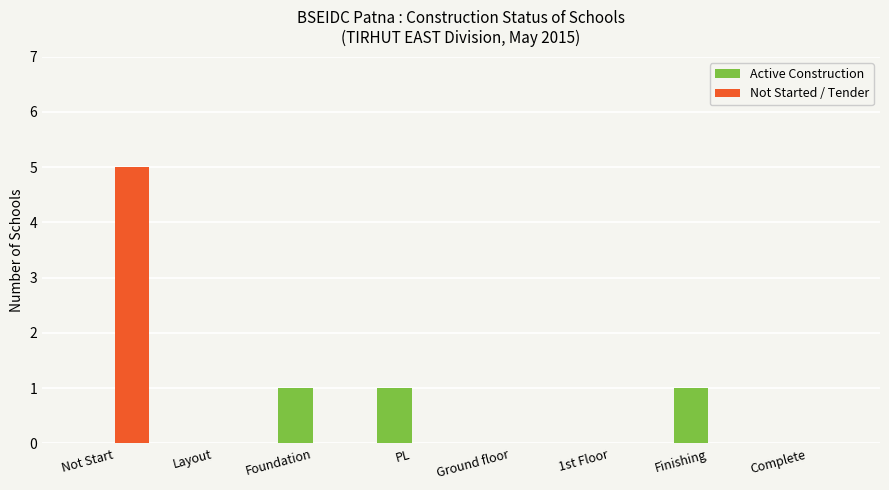

Which series changed the most between Foundation and 1st Floor?

Active Construction